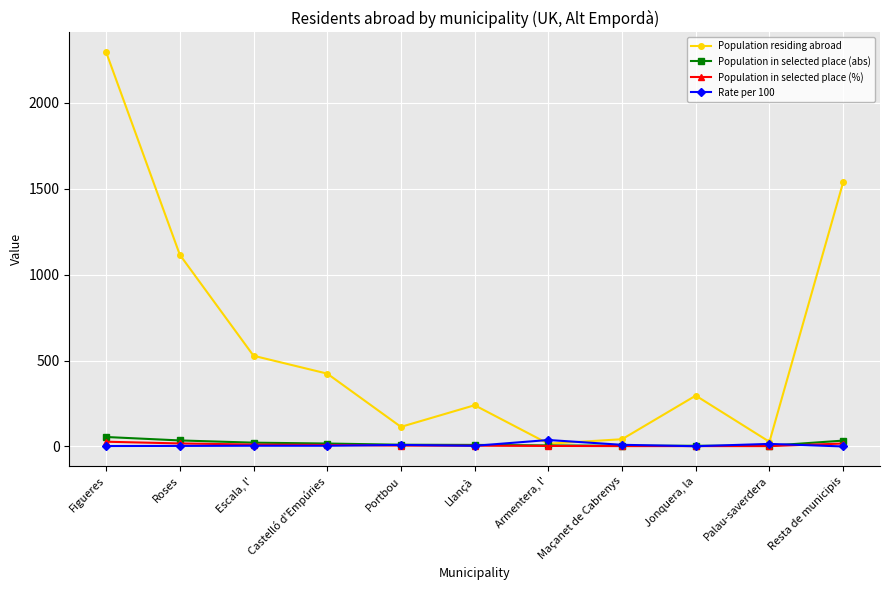

What is the maximum value shown in the chart?

2296.0